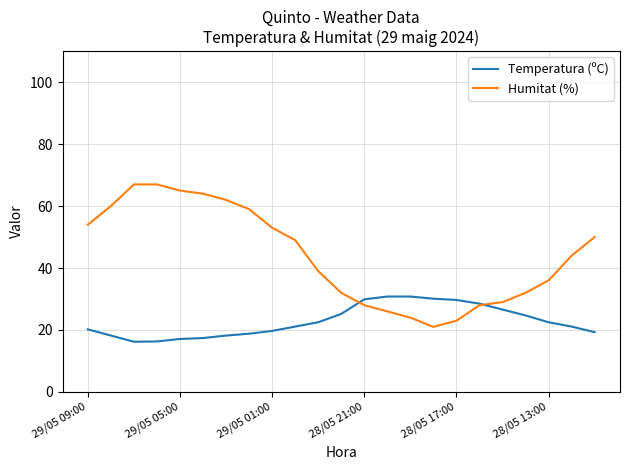

Count the number of data series in this chart.

2